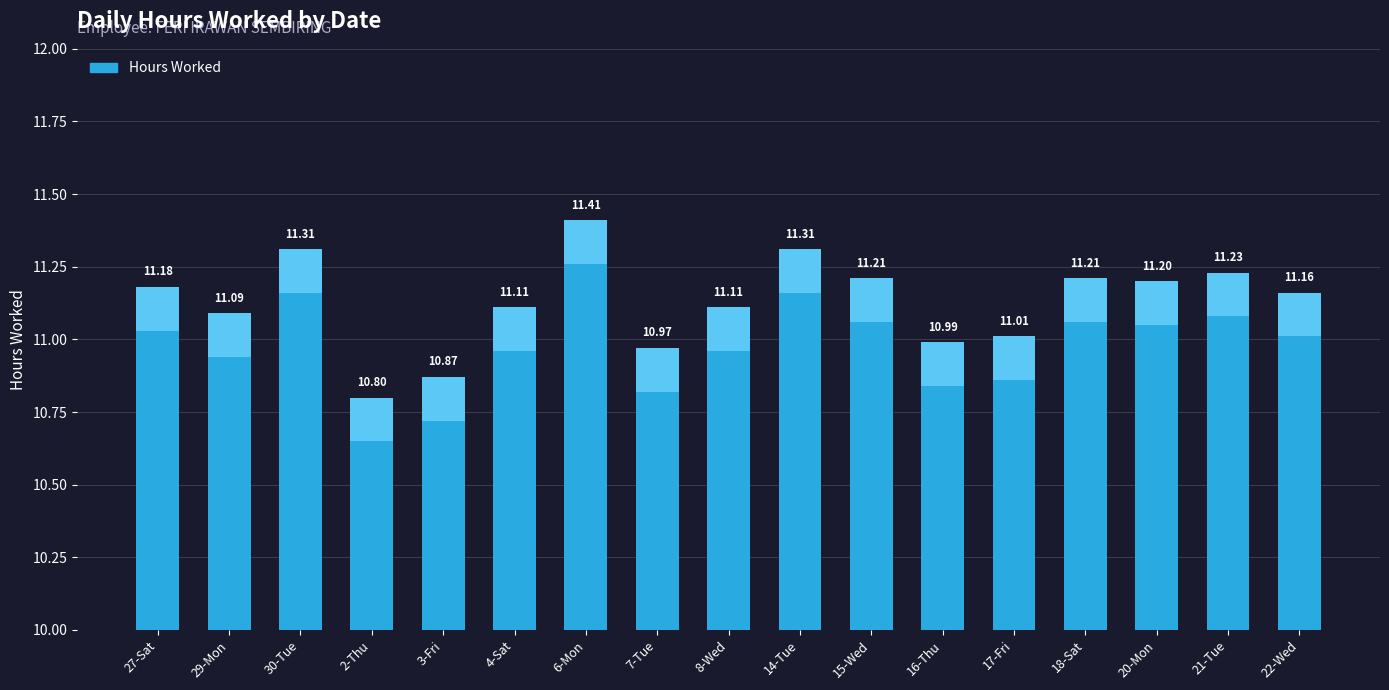

Reading left to right, extract all data points from this chart.

11.2	11.1	11.3	10.8	10.9	11.1	11.4	11.0	11.1	11.3	11.2	11.0	11.0	11.2	11.2	11.2	11.2